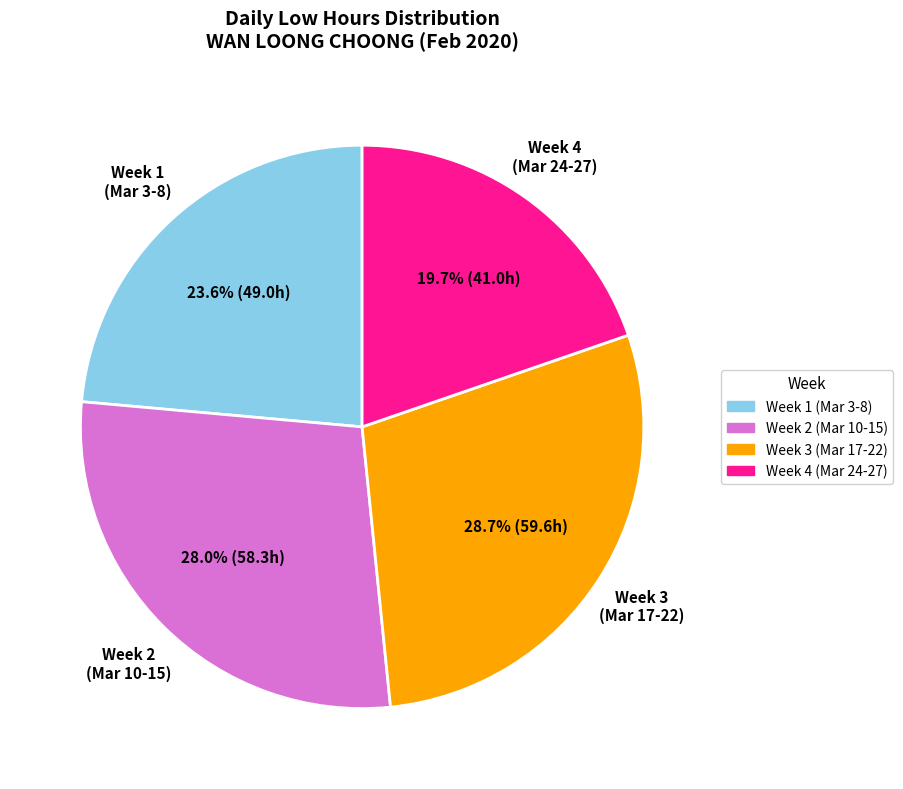

Is there any slice that represents more than half of the pie?

No